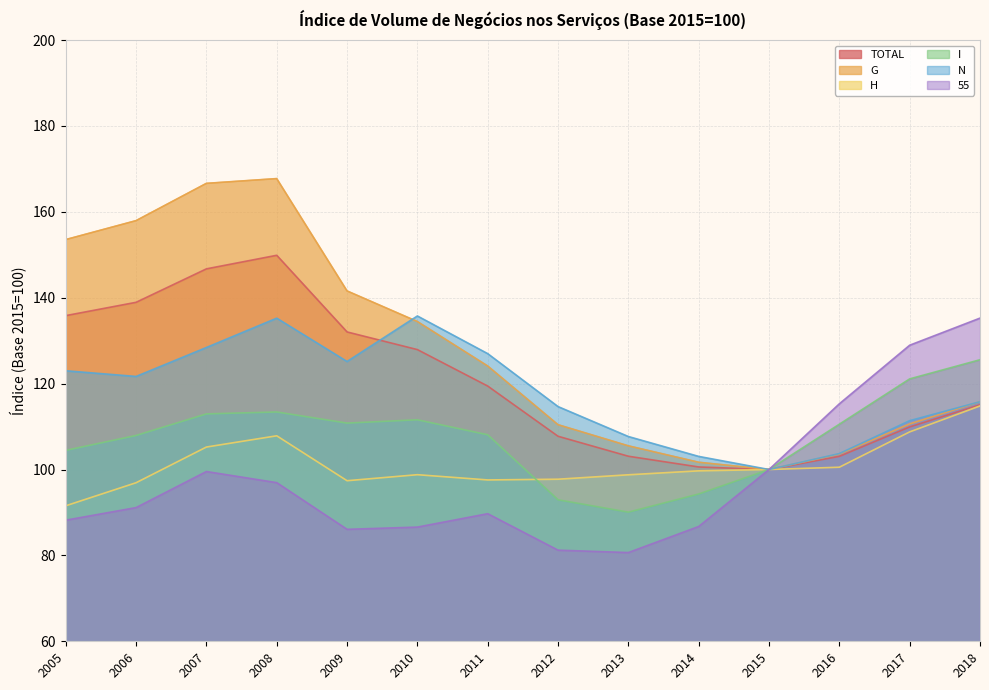

What is the minimum value shown in the chart?

80.7